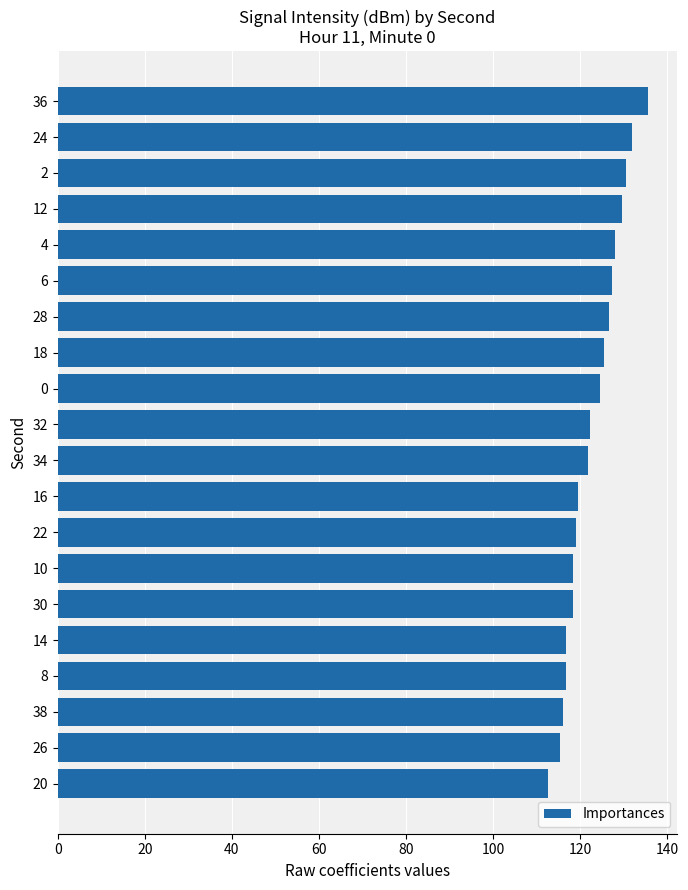

What is the average value?

122.9